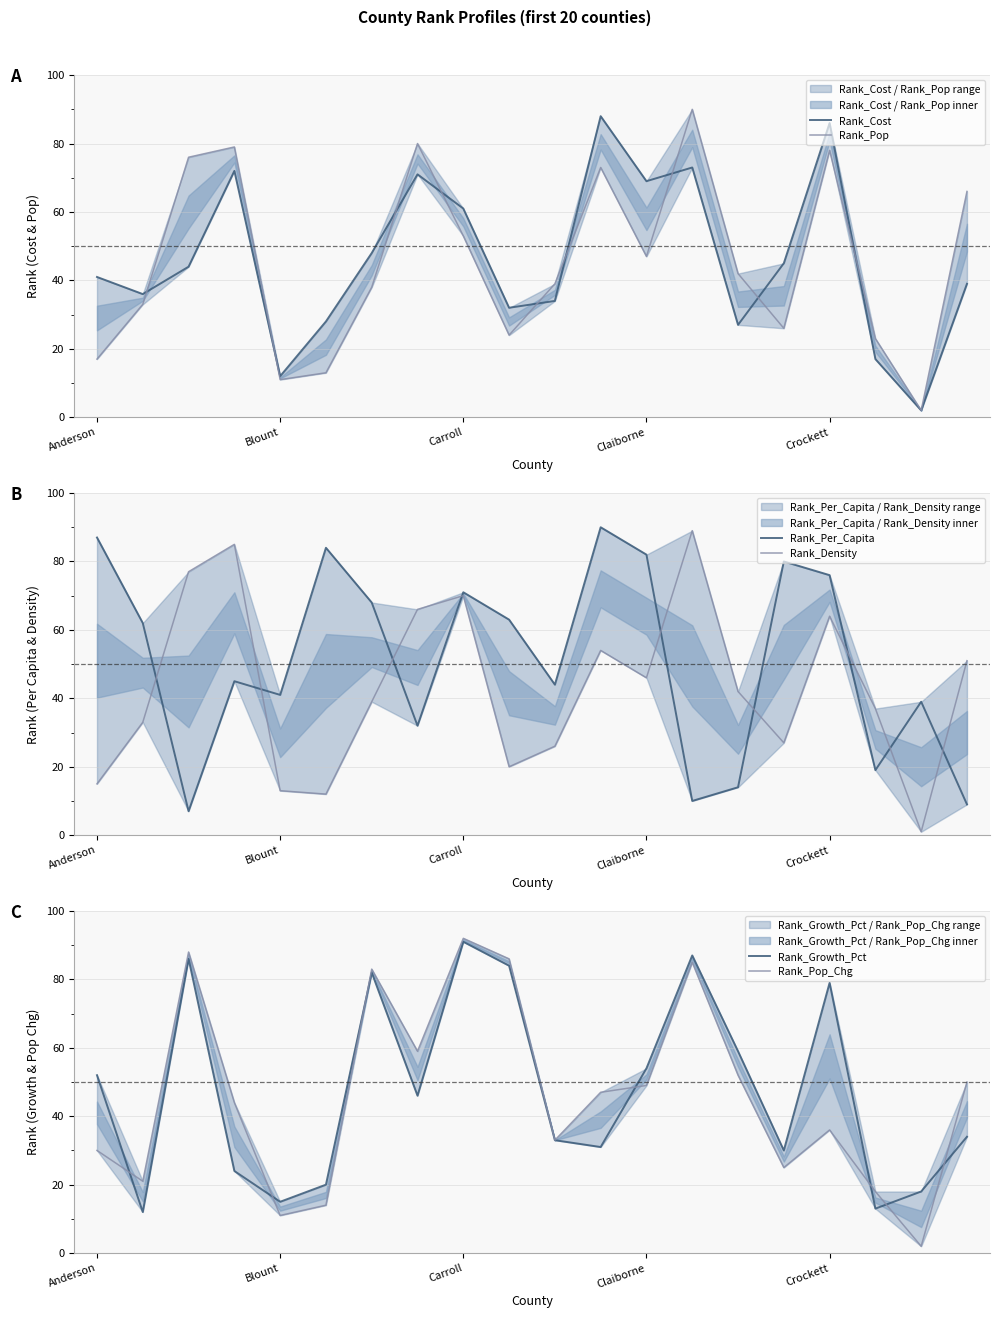

What is the label of the 18th point from the left?

17